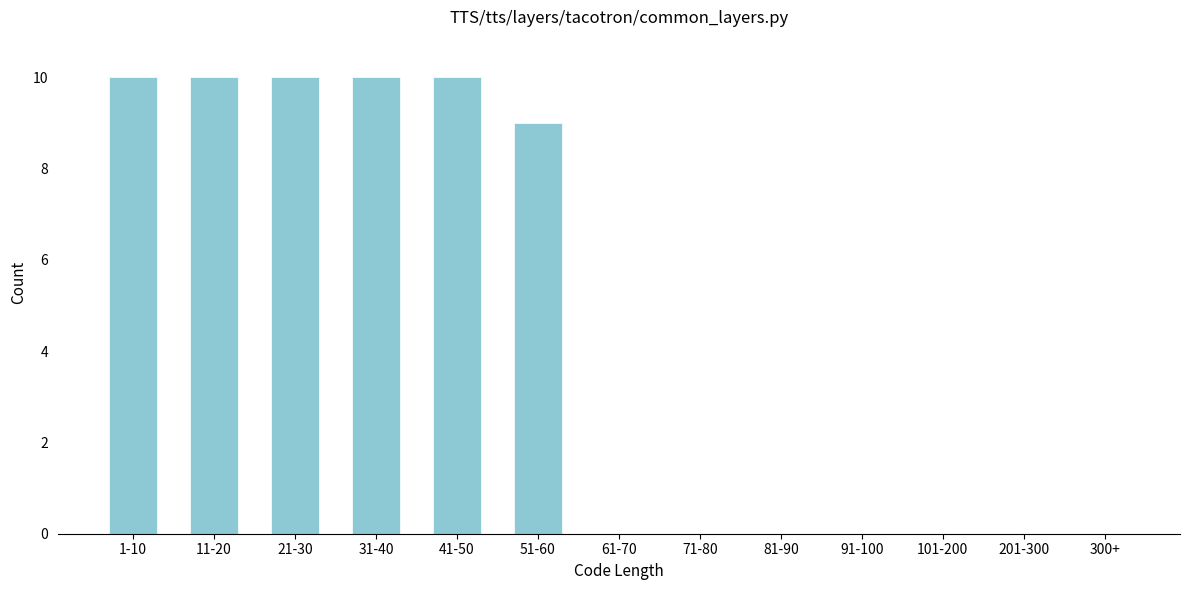

Reading right to left, extract all data points from this chart.

300+=0	201-300=0	101-200=0	91-100=0	81-90=0	71-80=0	61-70=0	51-60=9	41-50=10	31-40=10	21-30=10	11-20=10	1-10=10